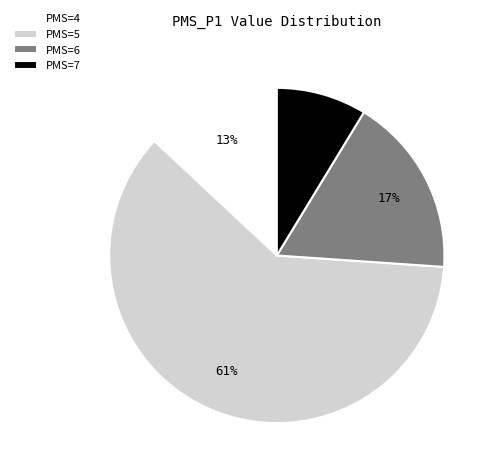

What percentage is the PMS=4 slice, to the nearest percent?

13%